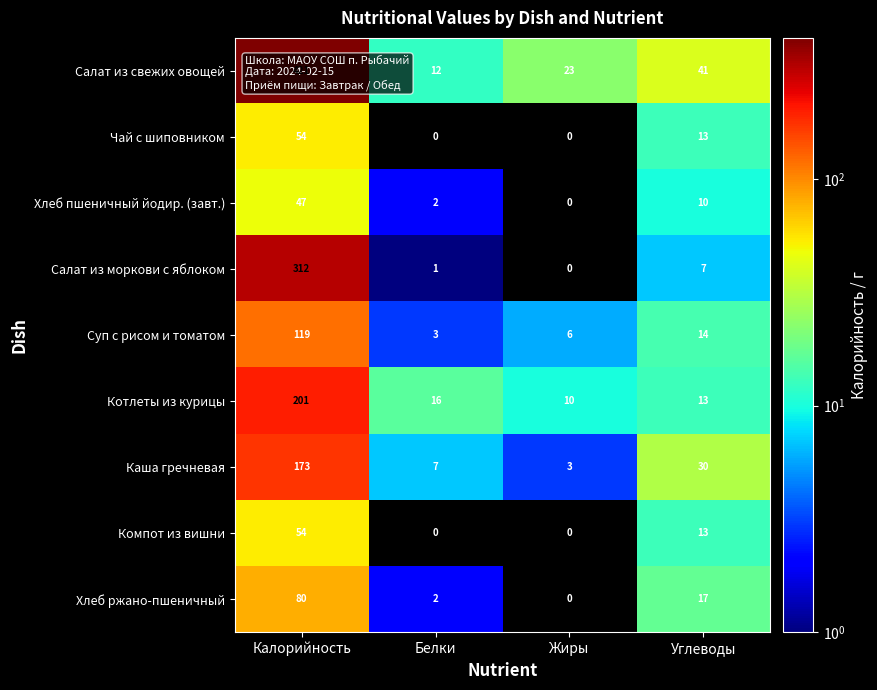

What is the difference between the Хлеб пшеничный йодир. (завт.) values at Жиры and Калорийность?

47